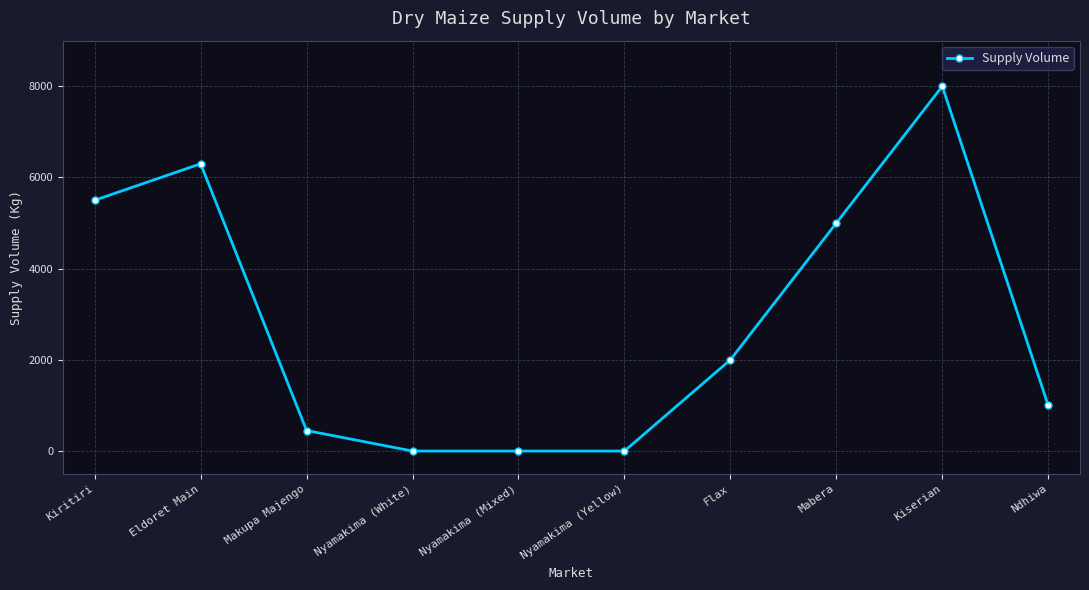

What is the difference between the maximum and minimum values?

8000